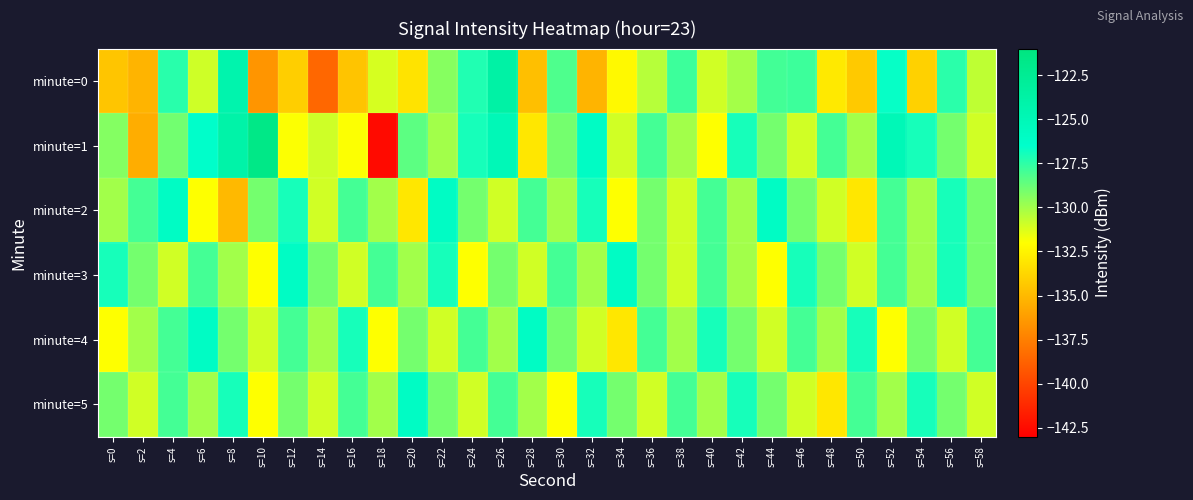

Reading left to right, what are all the values shown in this chart?

minute=0: s=0=-134.5	s=2=-135.2	s=4=-127.4	s=6=-130.9	s=8=-124.3	s=10=-136.5	s=12=-134.1	s=14=-138.5	s=16=-134.5	s=18=-131.1	s=20=-133.2	s=22=-129.4	s=24=-127.2	s=26=-123.8	s=28=-134.7	s=30=-128.2	s=32=-135.2	s=34=-132.2	s=36=-130.4	s=38=-127.8	s=40=-131.0	s=42=-130.0	s=44=-128.0	s=46=-127.8	s=48=-132.9	s=50=-134.3	s=52=-126.6	s=54=-134.0	s=56=-127.4	s=58=-130.6
minute=1: s=0=-129.4	s=2=-135.5	s=4=-129.0	s=6=-126.4	s=8=-124.0	s=10=-121.6	s=12=-131.9	s=14=-130.9	s=16=-132.0	s=18=-142.5	s=20=-128.5	s=22=-130.0	s=24=-127.0	s=26=-125.0	s=28=-133.0	s=30=-129.0	s=32=-126.0	s=34=-131.0	s=36=-128.0	s=38=-130.0	s=40=-132.0	s=42=-127.0	s=44=-129.0	s=46=-131.0	s=48=-128.0	s=50=-130.0	s=52=-125.0	s=54=-127.0	s=56=-129.0	s=58=-131.0
minute=2: s=0=-130.0	s=2=-128.0	s=4=-126.0	s=6=-132.0	s=8=-135.0	s=10=-129.0	s=12=-127.0	s=14=-131.0	s=16=-128.0	s=18=-130.0	s=20=-133.0	s=22=-126.0	s=24=-129.0	s=26=-131.0	s=28=-128.0	s=30=-130.0	s=32=-127.0	s=34=-132.0	s=36=-129.0	s=38=-131.0	s=40=-128.0	s=42=-130.0	s=44=-126.0	s=46=-129.0	s=48=-131.0	s=50=-133.0	s=52=-128.0	s=54=-130.0	s=56=-127.0	s=58=-129.0
minute=3: s=0=-127.0	s=2=-129.0	s=4=-131.0	s=6=-128.0	s=8=-130.0	s=10=-132.0	s=12=-126.0	s=14=-129.0	s=16=-131.0	s=18=-128.0	s=20=-130.0	s=22=-127.0	s=24=-132.0	s=26=-129.0	s=28=-131.0	s=30=-128.0	s=32=-130.0	s=34=-126.0	s=36=-129.0	s=38=-131.0	s=40=-128.0	s=42=-130.0	s=44=-132.0	s=46=-127.0	s=48=-129.0	s=50=-131.0	s=52=-128.0	s=54=-130.0	s=56=-127.0	s=58=-129.0
minute=4: s=0=-132.0	s=2=-130.0	s=4=-128.0	s=6=-126.0	s=8=-129.0	s=10=-131.0	s=12=-128.0	s=14=-130.0	s=16=-127.0	s=18=-132.0	s=20=-129.0	s=22=-131.0	s=24=-128.0	s=26=-130.0	s=28=-126.0	s=30=-129.0	s=32=-131.0	s=34=-133.0	s=36=-128.0	s=38=-130.0	s=40=-127.0	s=42=-129.0	s=44=-131.0	s=46=-128.0	s=48=-130.0	s=50=-127.0	s=52=-132.0	s=54=-129.0	s=56=-131.0	s=58=-128.0
minute=5: s=0=-129.0	s=2=-131.0	s=4=-128.0	s=6=-130.0	s=8=-127.0	s=10=-132.0	s=12=-129.0	s=14=-131.0	s=16=-128.0	s=18=-130.0	s=20=-126.0	s=22=-129.0	s=24=-131.0	s=26=-128.0	s=28=-130.0	s=30=-132.0	s=32=-127.0	s=34=-129.0	s=36=-131.0	s=38=-128.0	s=40=-130.0	s=42=-127.0	s=44=-129.0	s=46=-131.0	s=48=-133.0	s=50=-128.0	s=52=-130.0	s=54=-127.0	s=56=-129.0	s=58=-131.0